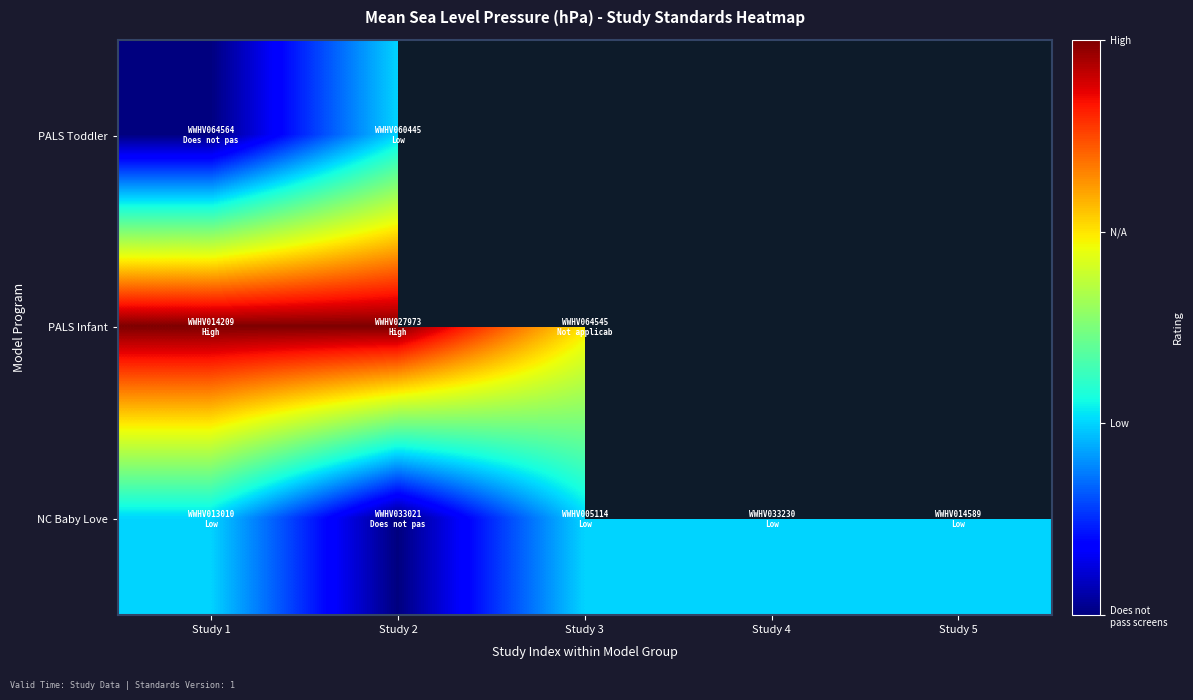

Which series has the largest range (max minus min)?

PALS Toddler